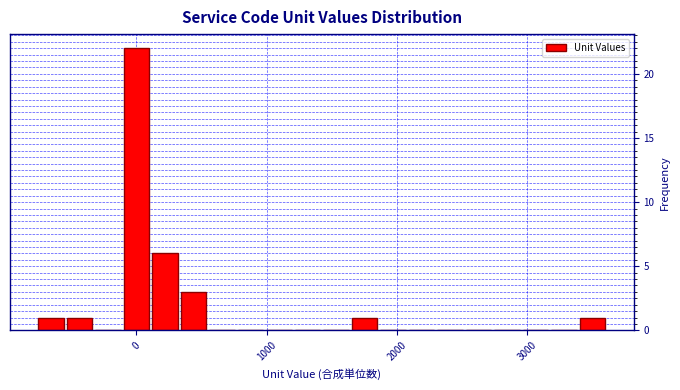

Read against the x-axis, roughly where is the centre of the tallest bar?

0